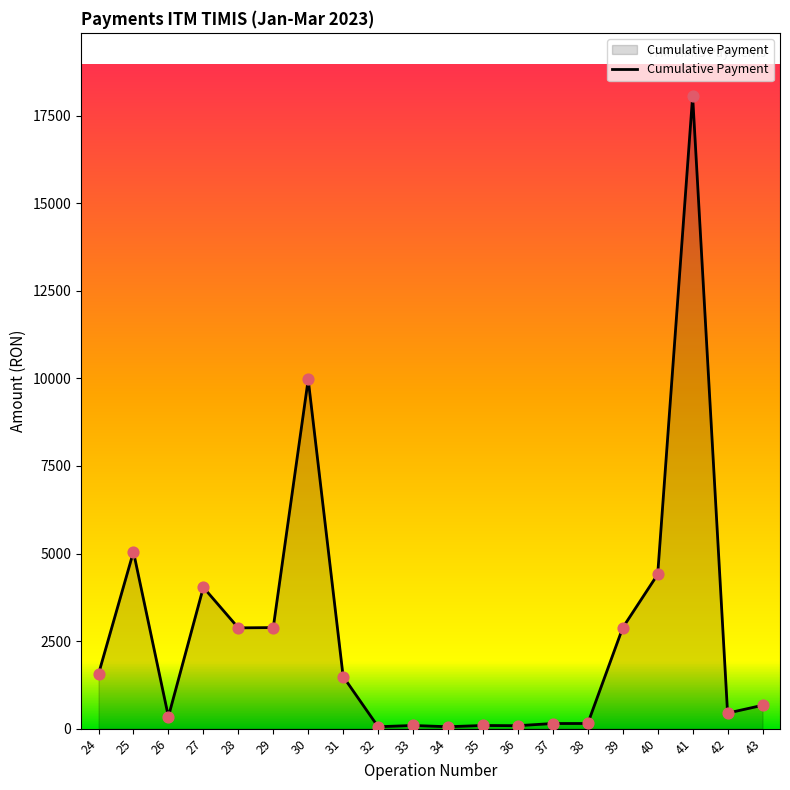

What is the change in value from 29 to 42?

-2442.1